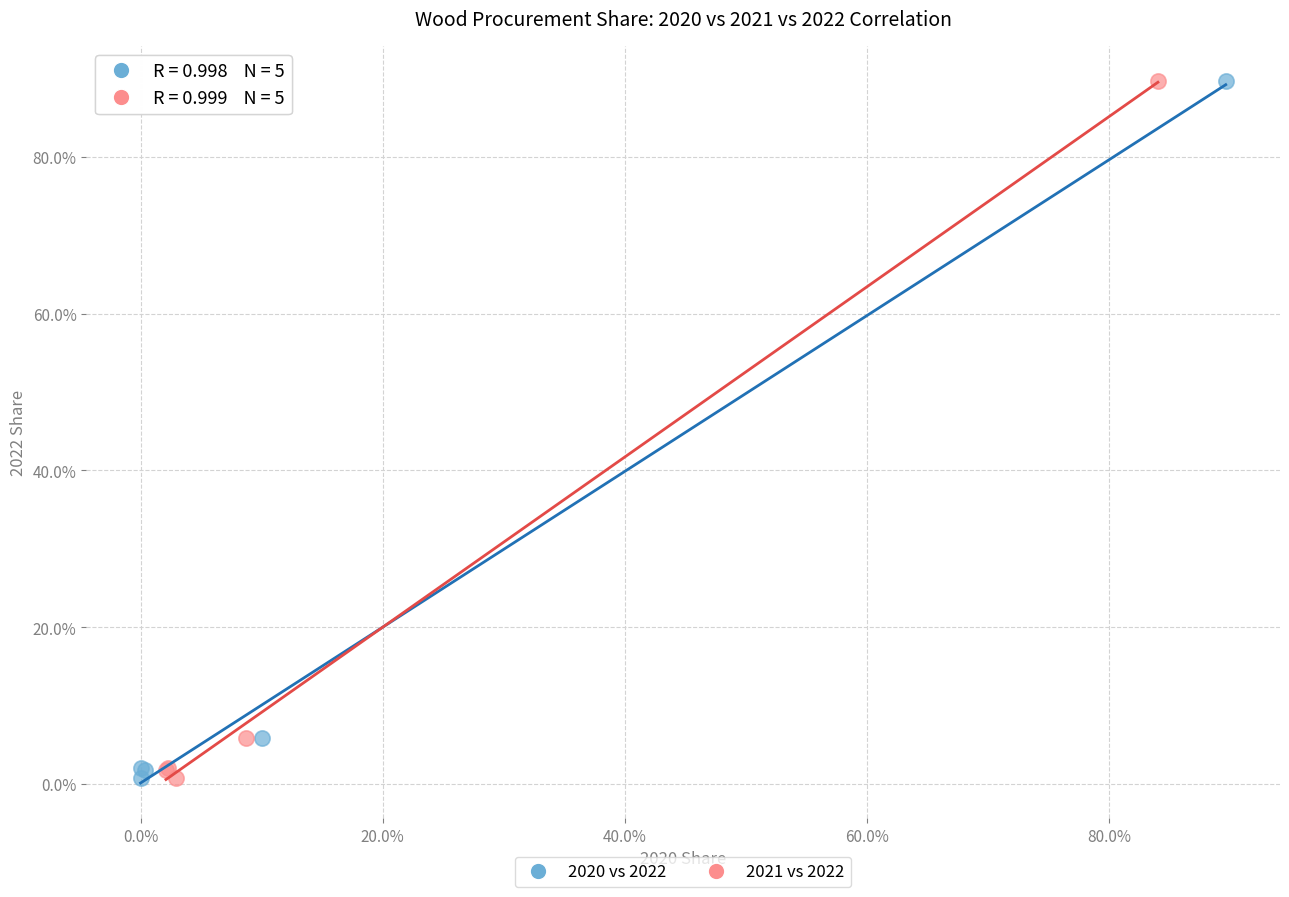

What are all the series names shown in the legend?

2020 vs 2022, 2021 vs 2022